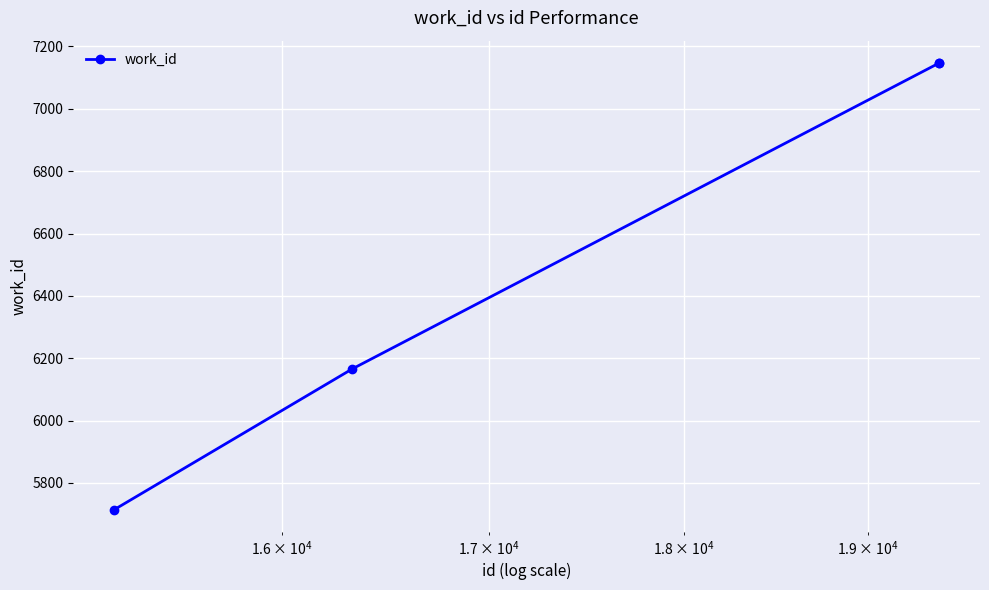

What is the sum of all values?

26174